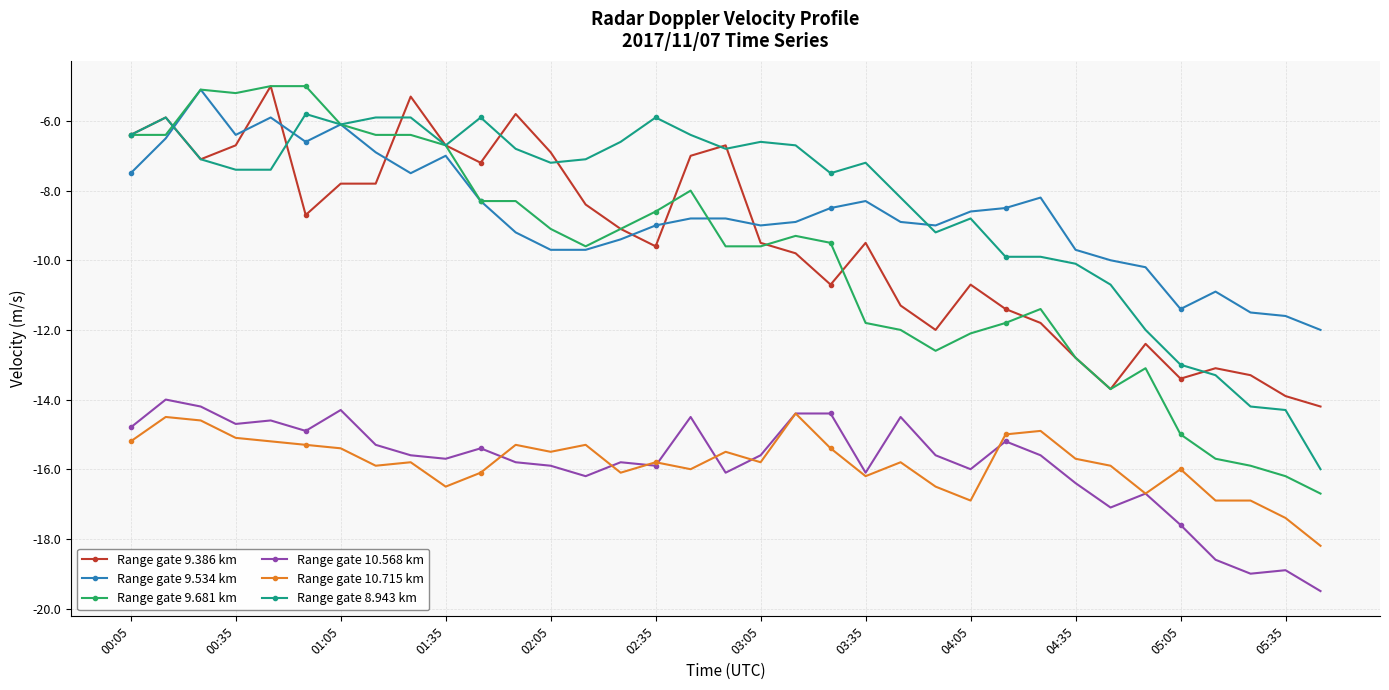

Which series has the largest range (max minus min)?

Range gate 9.681 km